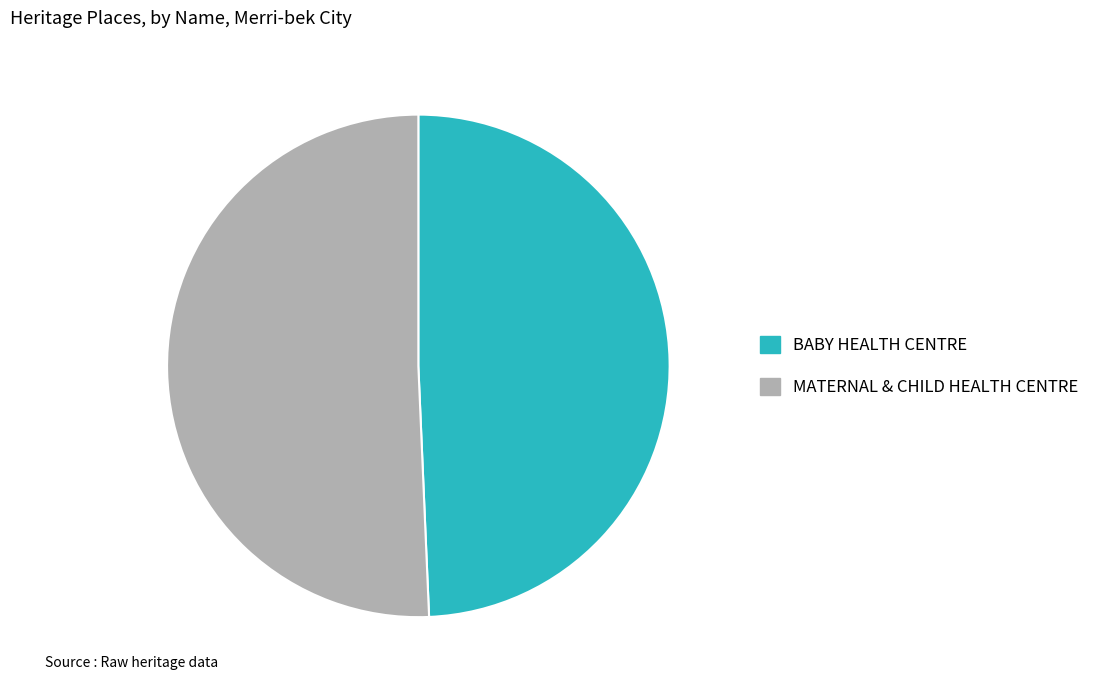

Is it true that BABY HEALTH CENTRE is 58% of the pie?

False